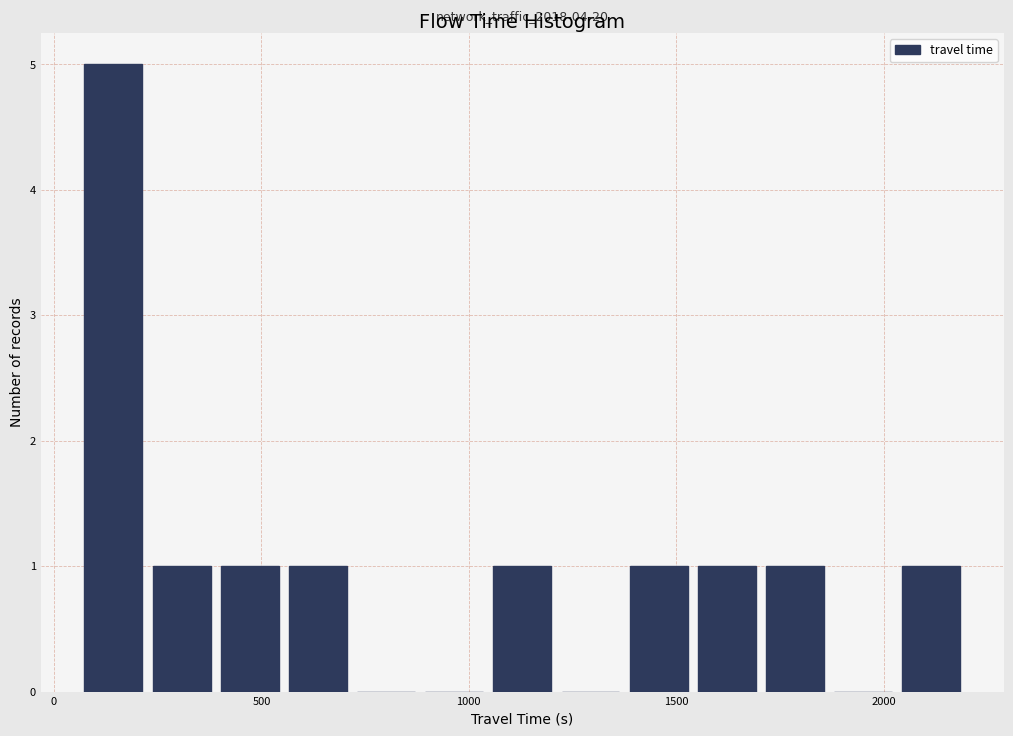

Around what value on the x-axis is the tallest bar? Give the approximate position of its centre, as read against the axis.

150